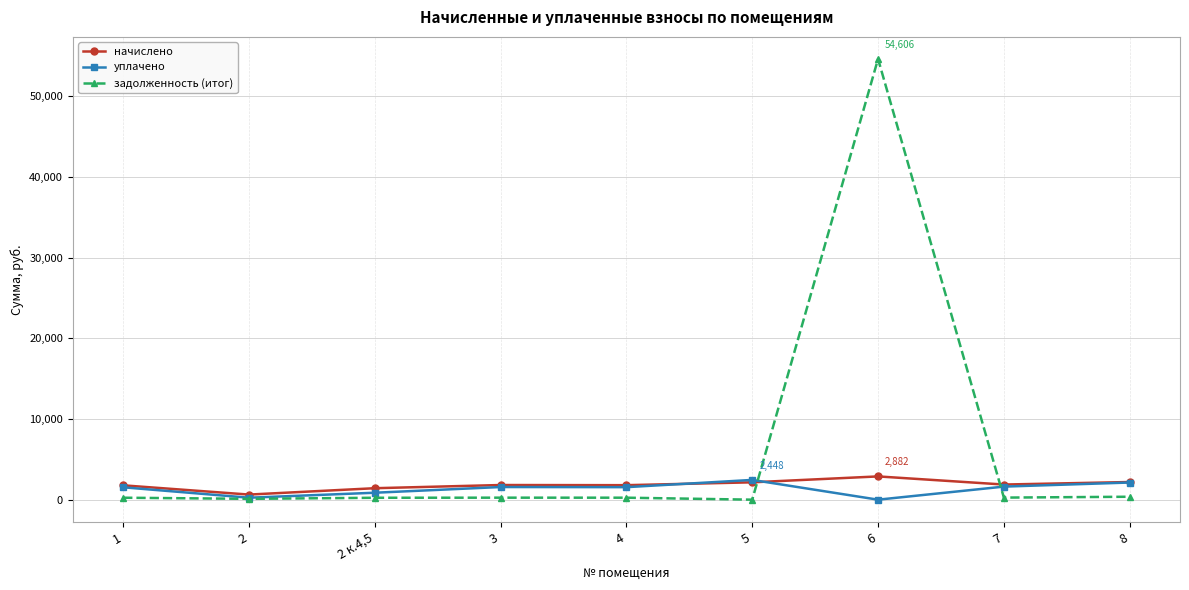

The value of задолженность (итог) at 5 is 0.0. True or false?

True